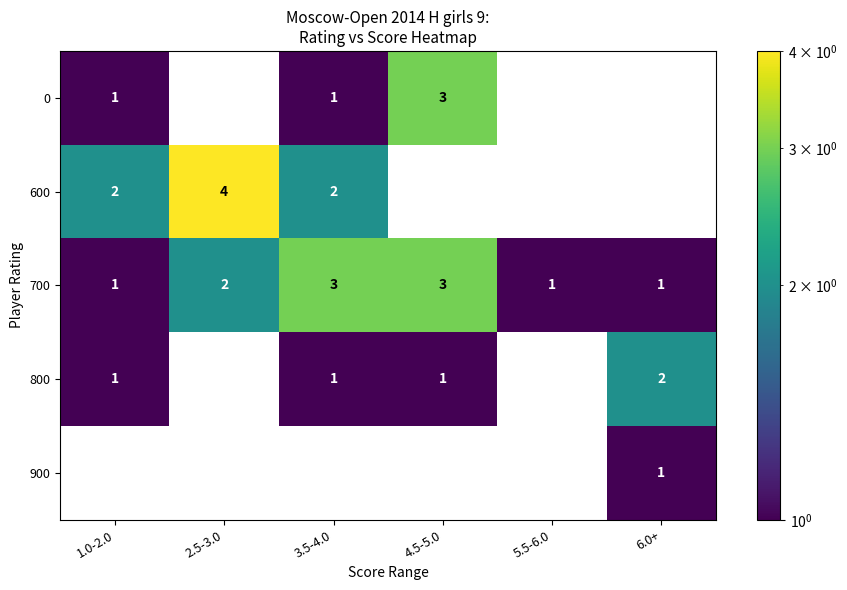

Which series has the widest spread of values?

600